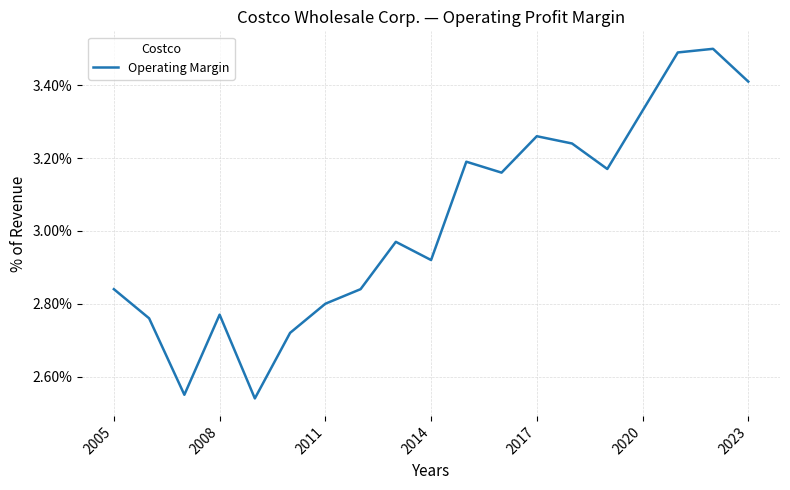

What is the difference between the maximum and minimum values?

1.0